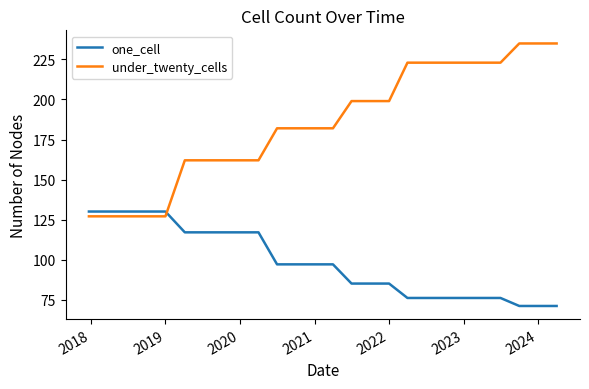

List the series in order of their peak value, highest first.

under_twenty_cells, one_cell